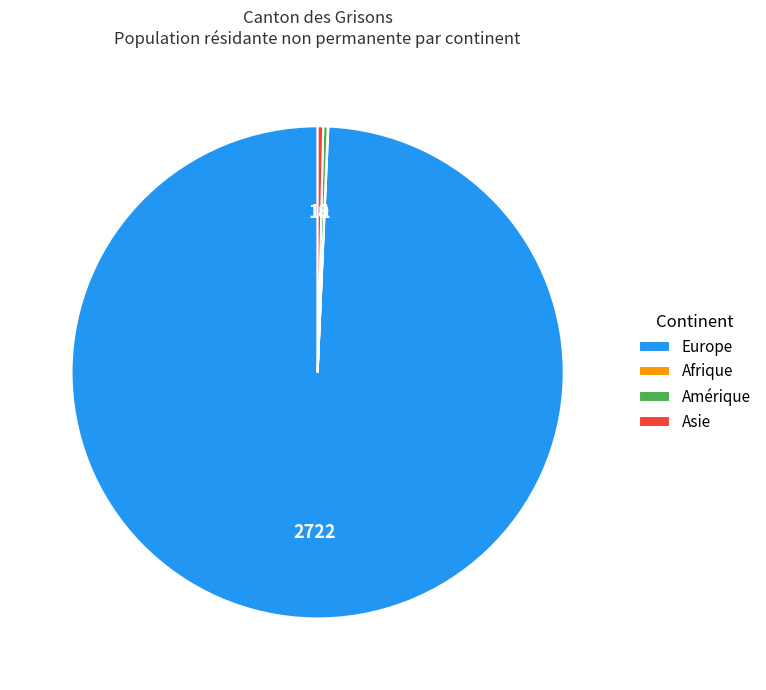

Does Amérique represent more than half of the total?

No